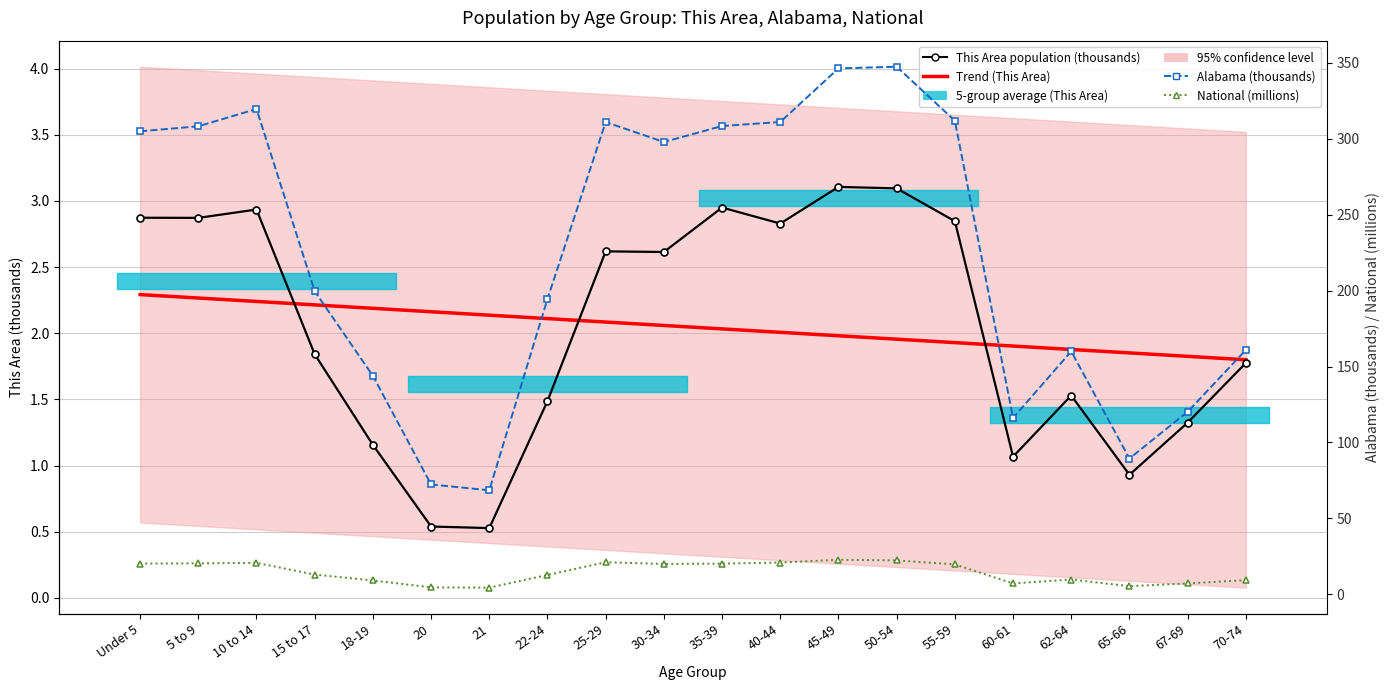

Reading left to right, what are all the values shown in this chart?

Trend (This Area): Under 5=2.3	5 to 9=2.3	10 to 14=2.2	15 to 17=2.2	18-19=2.2	20=2.2	21=2.1	22-24=2.1	25-29=2.1	30-34=2.1	35-39=2.0	40-44=2.0	45-49=2.0	50-54=2.0	55-59=1.9	60-61=1.9	62-64=1.9	65-66=1.9	67-69=1.8	70-74=1.8
This Area population (thousands): Under 5=2.9	5 to 9=2.9	10 to 14=2.9	15 to 17=1.8	18-19=1.2	20=0.5	21=0.5	22-24=1.5	25-29=2.6	30-34=2.6	35-39=3.0	40-44=2.8	45-49=3.1	50-54=3.1	55-59=2.8	60-61=1.1	62-64=1.5	65-66=0.9	67-69=1.3	70-74=1.8
Alabama (thousands): Under 5=305.0	5 to 9=308.2	10 to 14=319.7	15 to 17=199.6	18-19=143.9	20=72.3	21=68.5	22-24=194.5	25-29=311.0	30-34=297.9	35-39=308.4	40-44=311.1	45-49=346.4	50-54=347.5	55-59=311.9	60-61=116.1	62-64=160.0	65-66=89.4	67-69=120.2	70-74=160.9
National (millions): Under 5=20.2	5 to 9=20.3	10 to 14=20.7	15 to 17=13.0	18-19=9.1	20=4.5	21=4.4	22-24=12.7	25-29=21.1	30-34=20.0	35-39=20.2	40-44=20.9	45-49=22.7	50-54=22.3	55-59=19.7	60-61=7.1	62-64=9.7	65-66=5.3	67-69=7.1	70-74=9.3